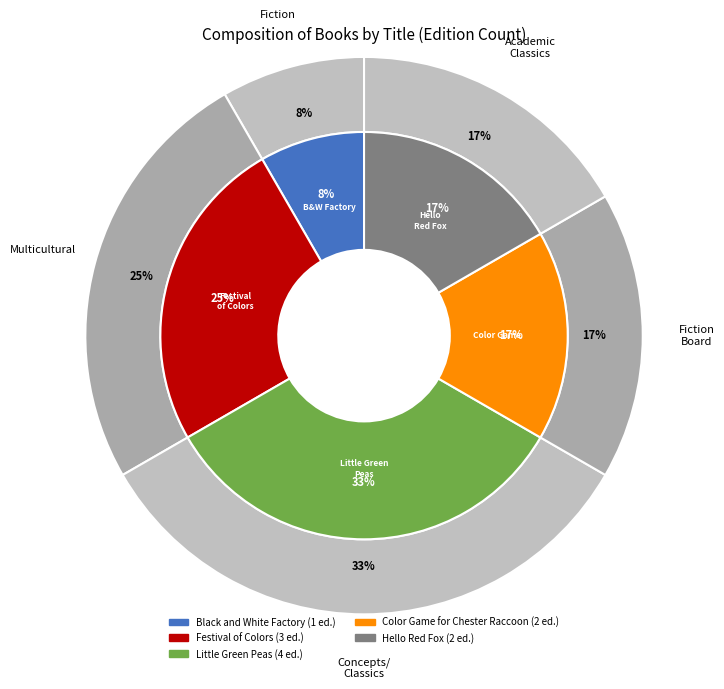

True or false: Hello Red Fox accounts for 17% of the total.

True